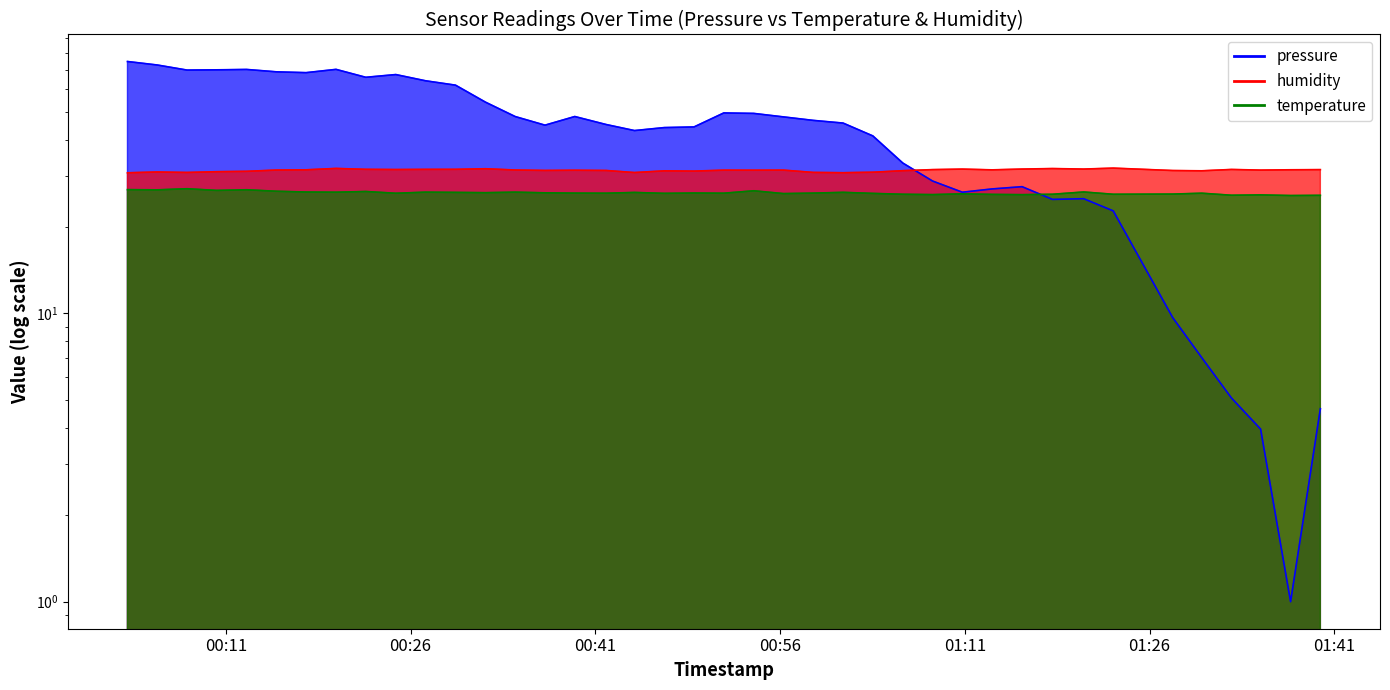

What is the difference between the maximum and second lowest values in the pressure series?

70.9